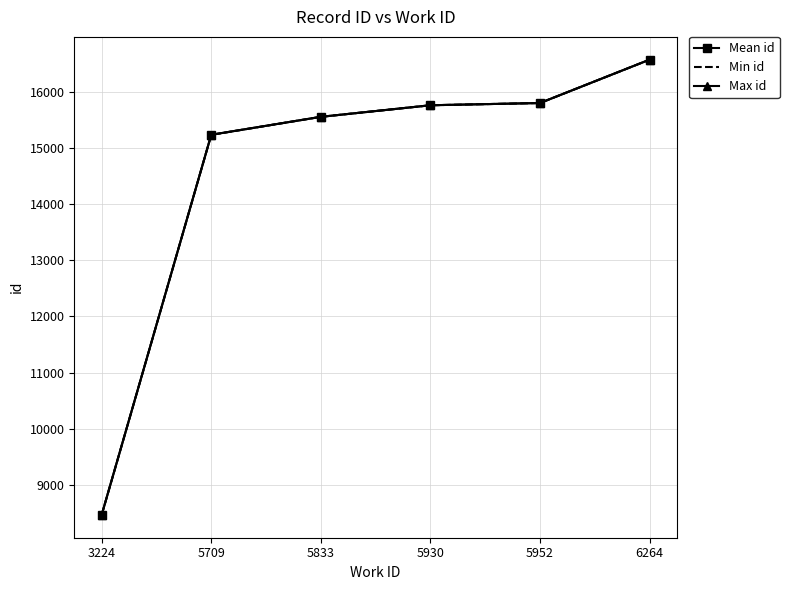

Which category has the lowest value across all series?

3224